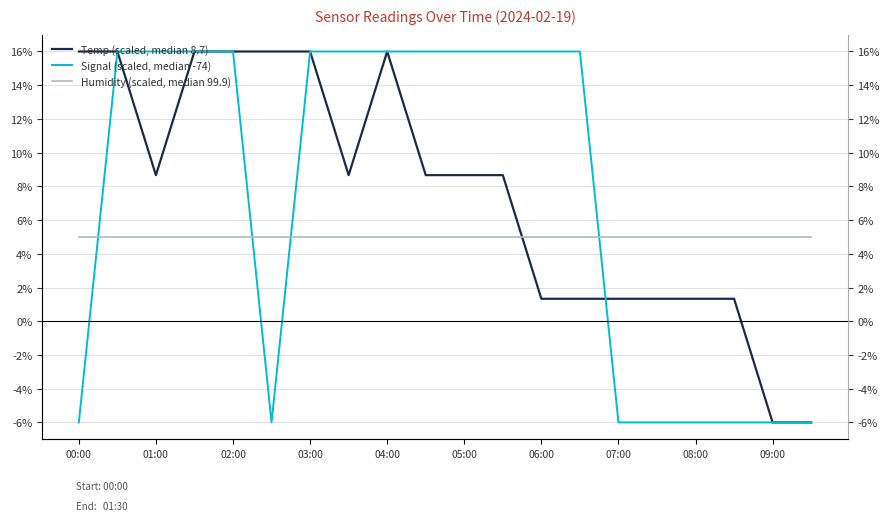

What is the value of the Temp (scaled, median 8.7) point at the 7th from the left?

16.0